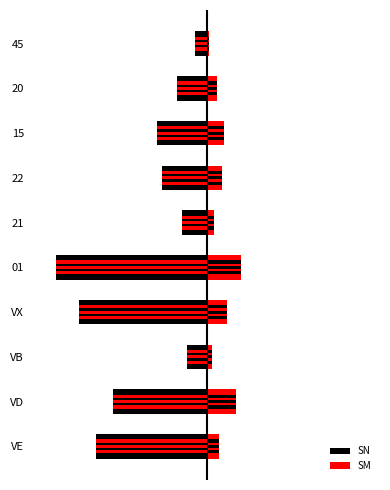

At which label does SM first exceed 6?

VD